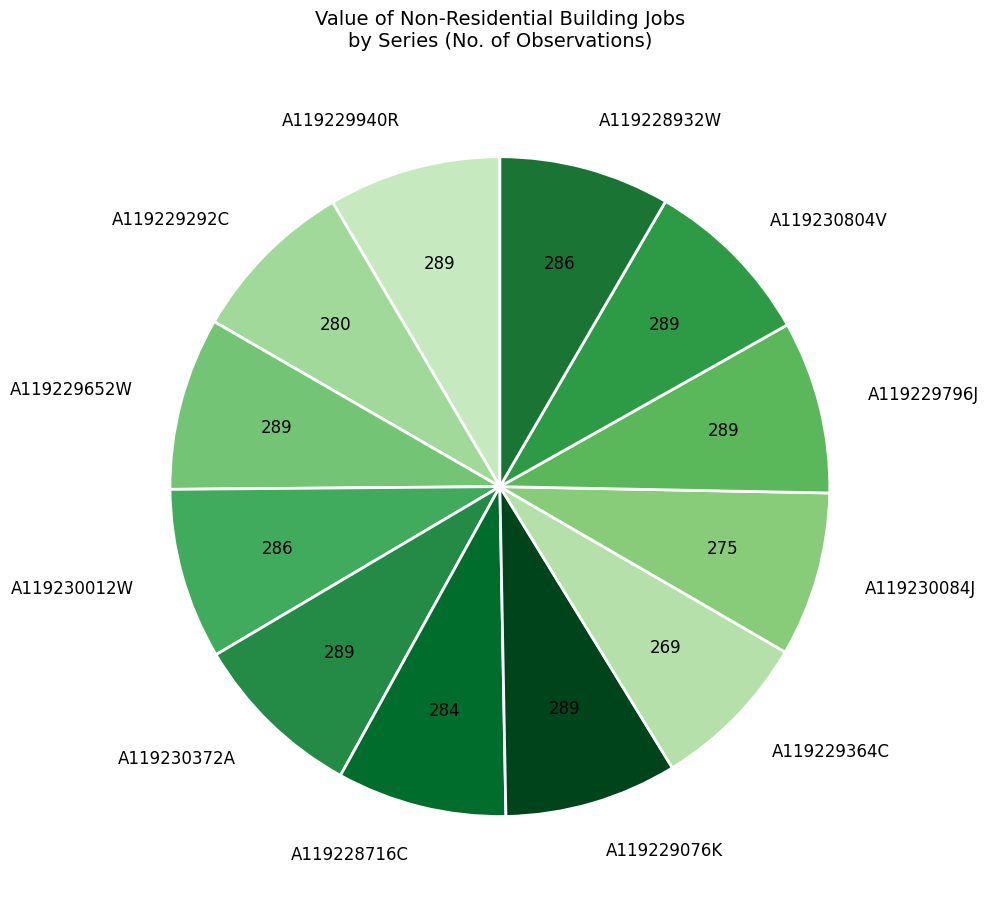

True or false: A119228932W accounts for 8% of the total.

True